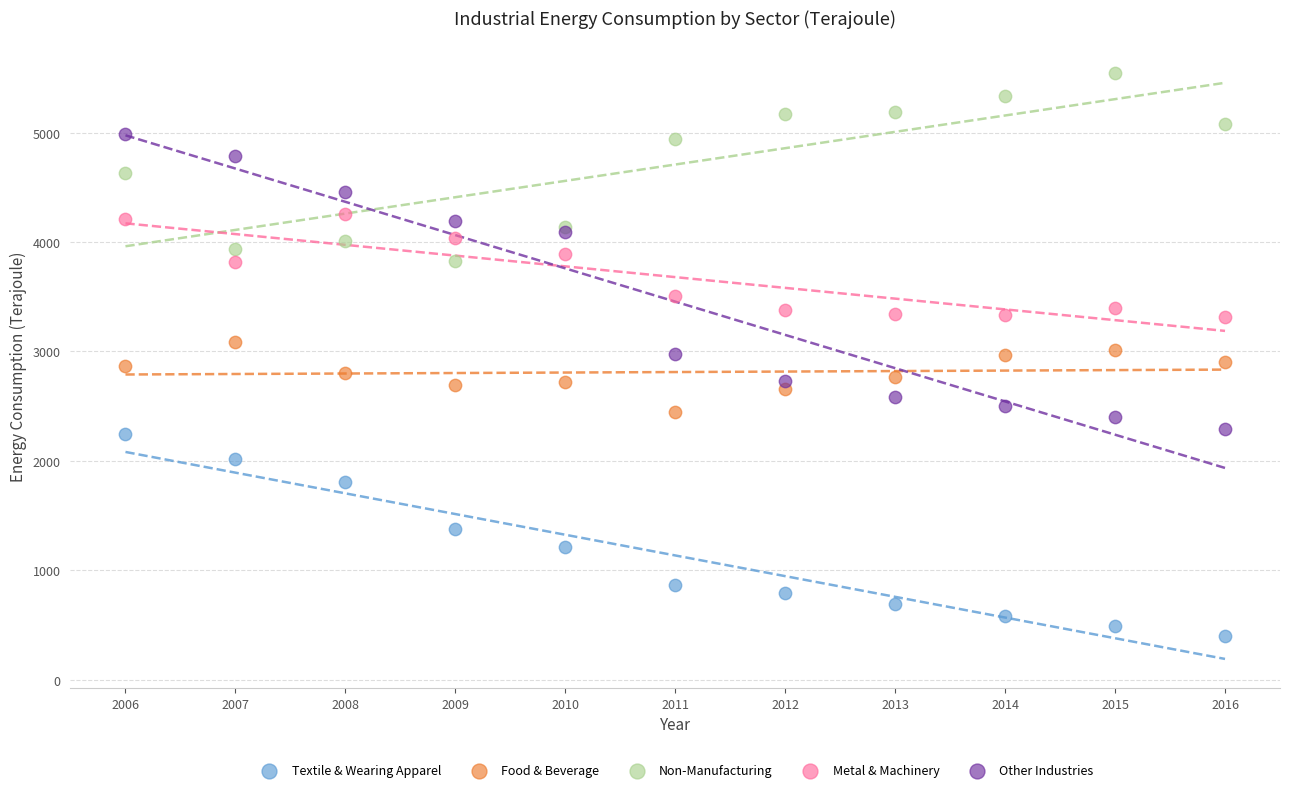

What is the X range (max minus min) for the scatter plot?

10